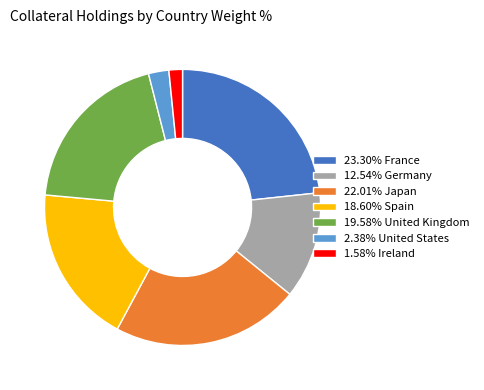

Is the sum of 1.58% Ireland and 22.01% Japan greater than half?

No